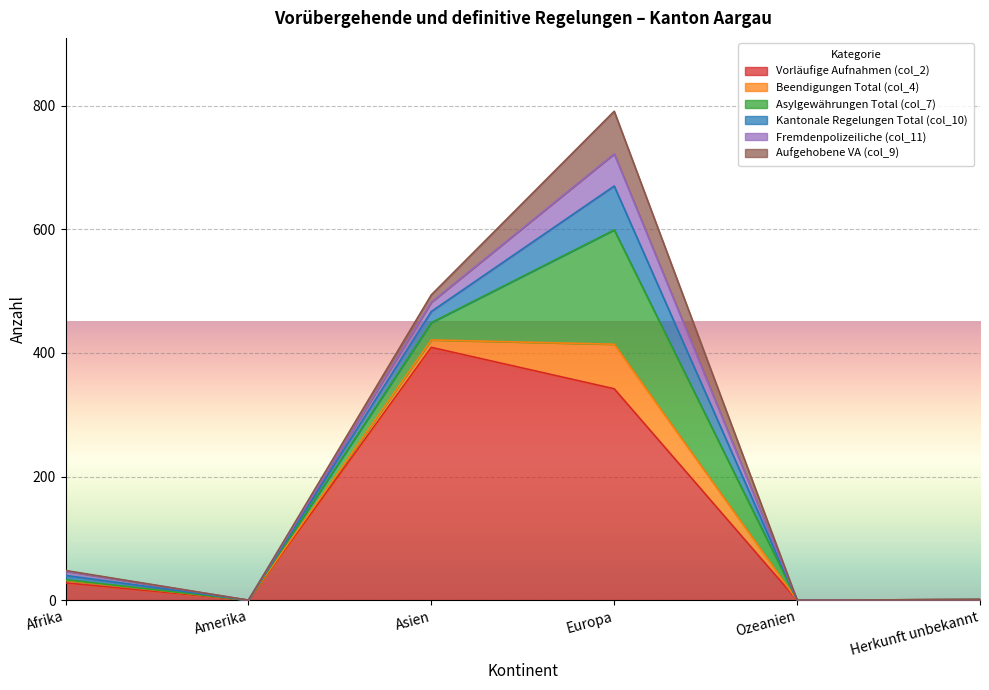

True or false: Fremdenpolizeiliche (col_11) has a value of 0 at Ozeanien.

True